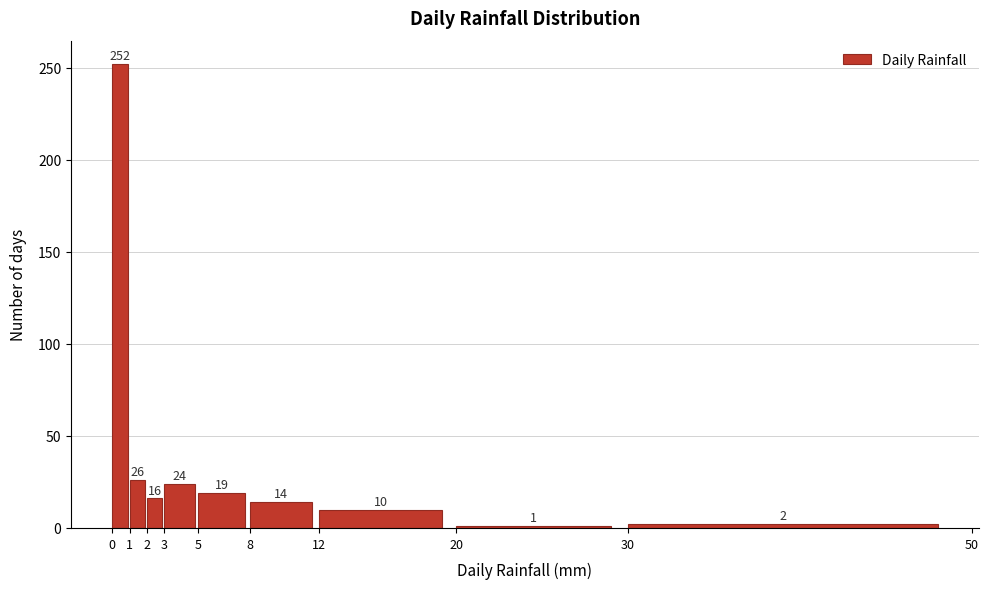

Over which range of the x-axis is the bar tallest?

0 to 1